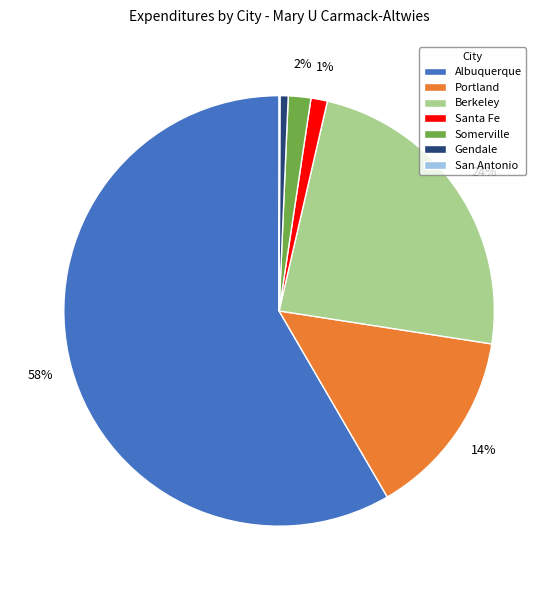

To the nearest percent, what is the difference between the largest and smallest slice percentages?

58%